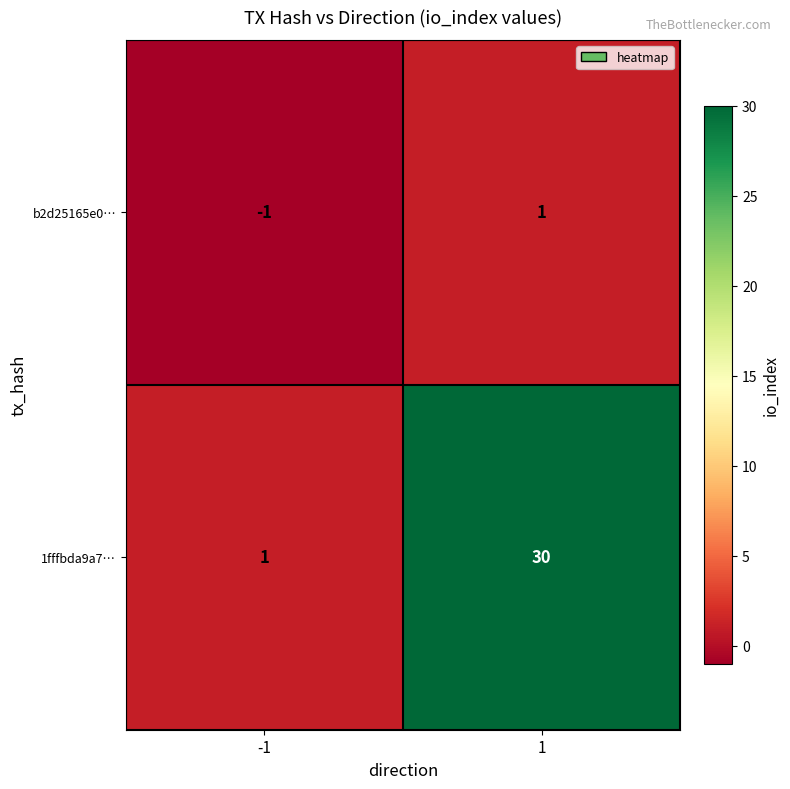

Count the number of data series in this chart.

2